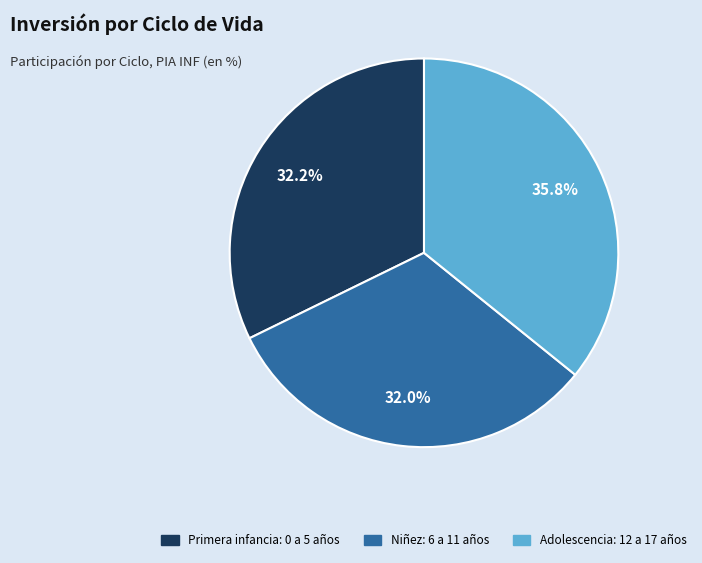

Between Primera infancia: 0 a 5 años and Adolescencia: 12 a 17 años, which is larger?

Adolescencia: 12 a 17 años